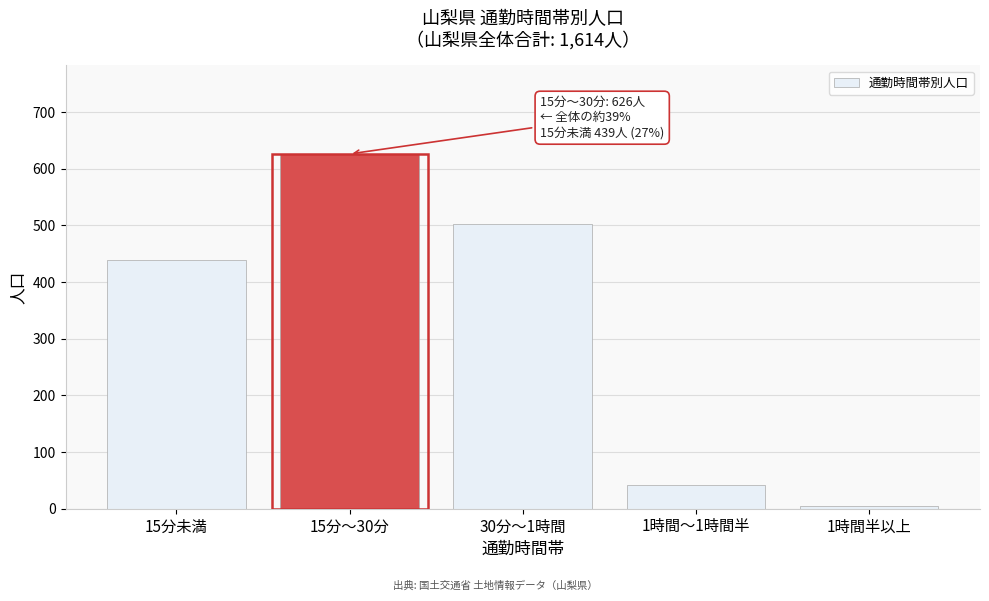

Reading left to right, what are all the values shown in this chart?

439	626	503	41	5